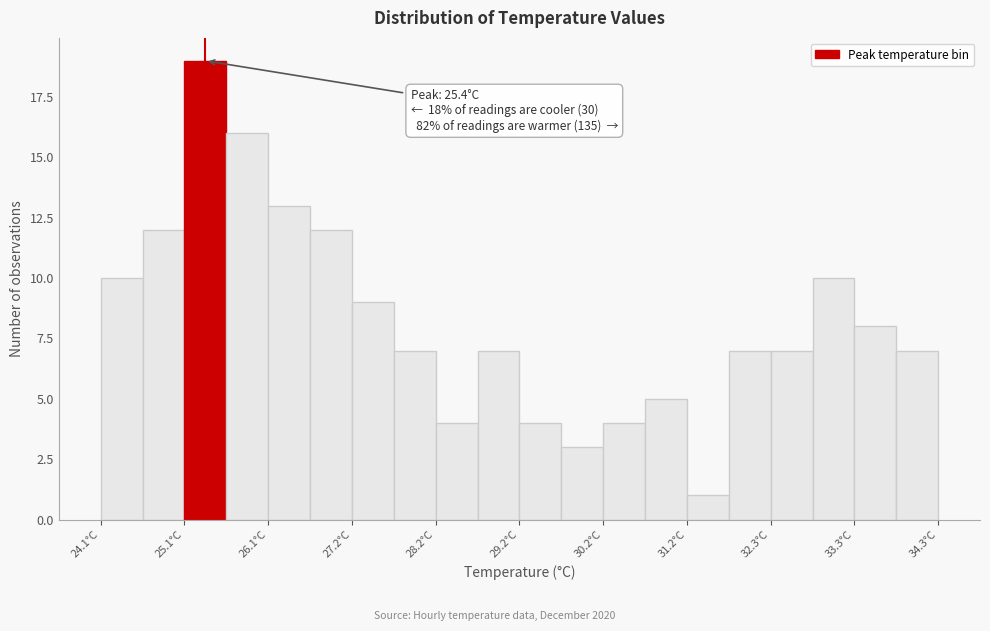

Read against the x-axis, roughly where is the centre of the tallest bar?

25.4